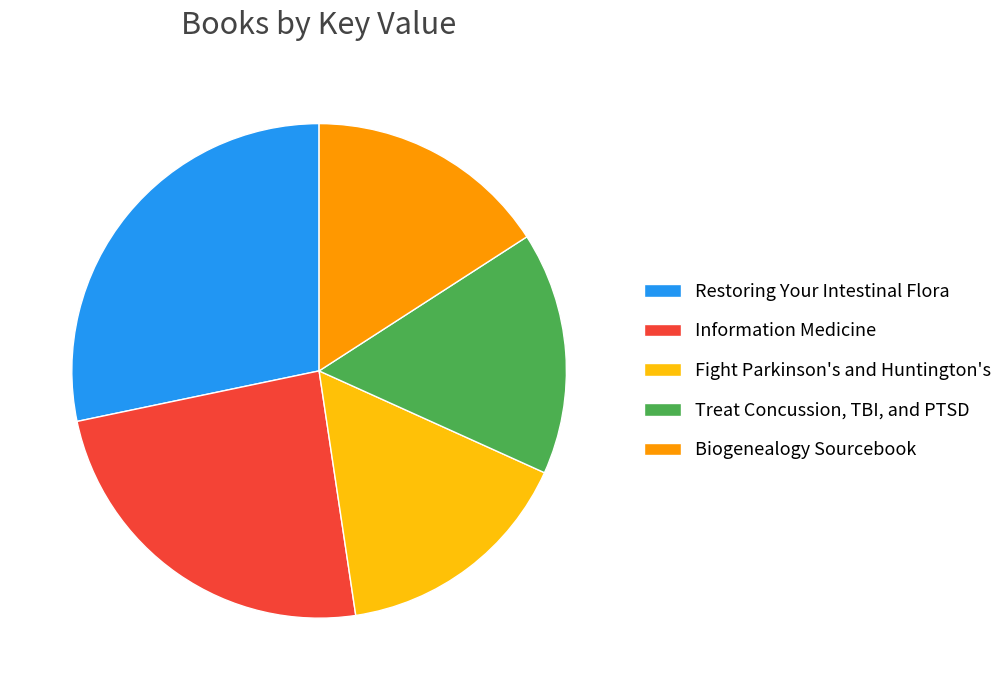

Does Fight Parkinson's and Huntington's represent more than half of the total?

No